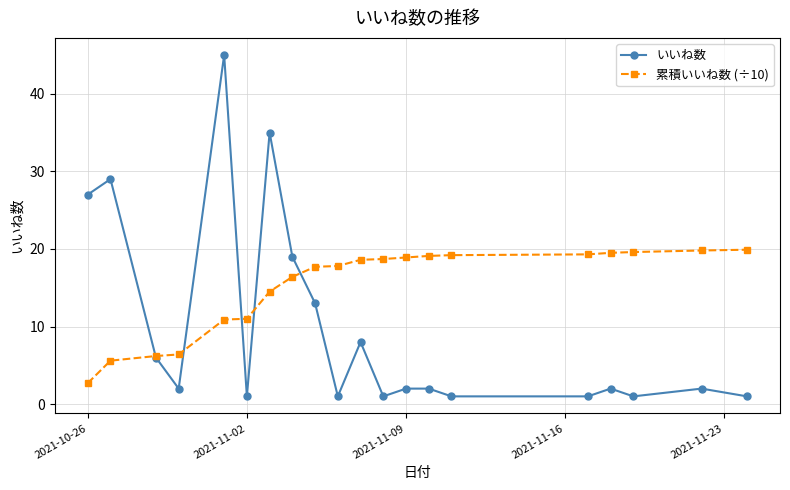

Which series has the largest range (max minus min)?

いいね数